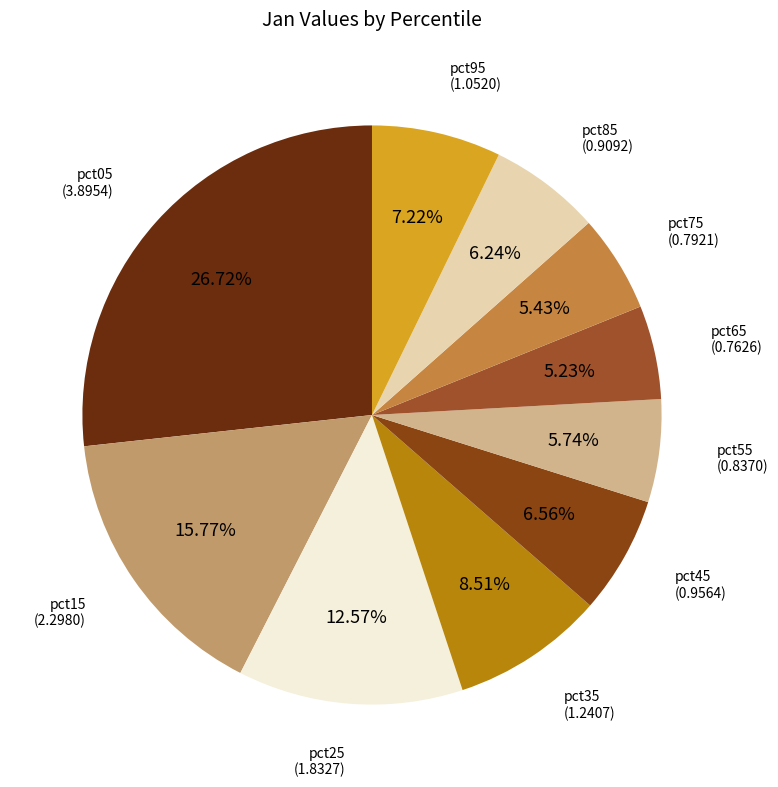

Count the number of slices in the pie.

10